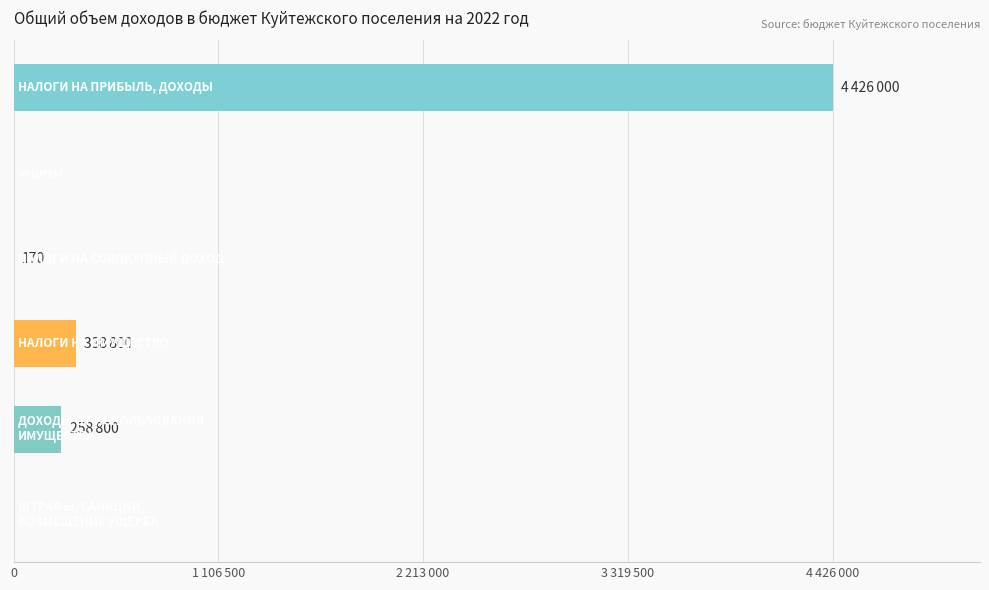

What is the label of the 2nd bar from the right?

ДОХОДЫ ОТ ИСПОЛЬЗОВАНИЯ ИМУЩЕСТВА